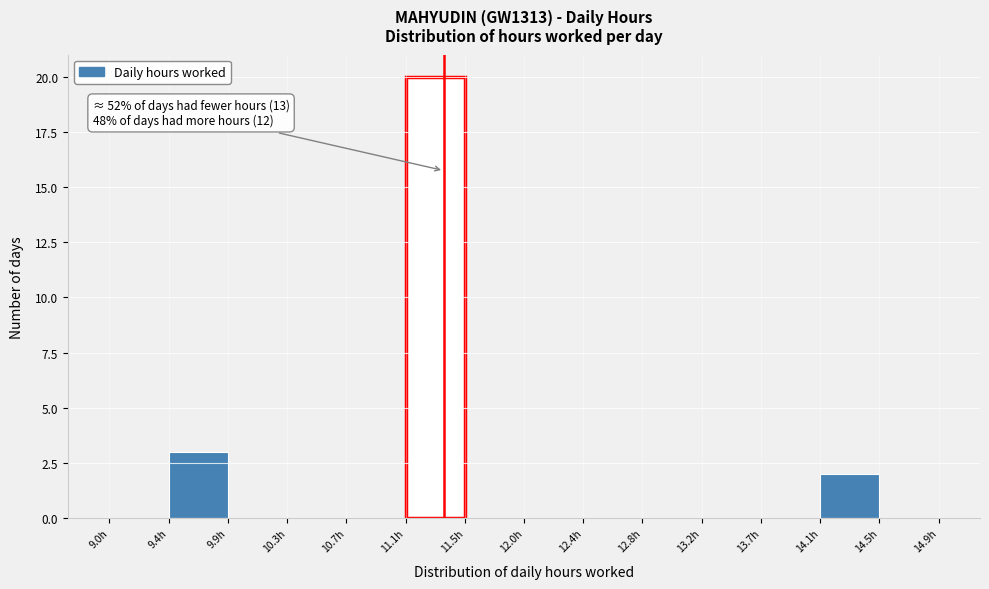

Which range on the x-axis has the tallest bar?

11.15 to 11.55